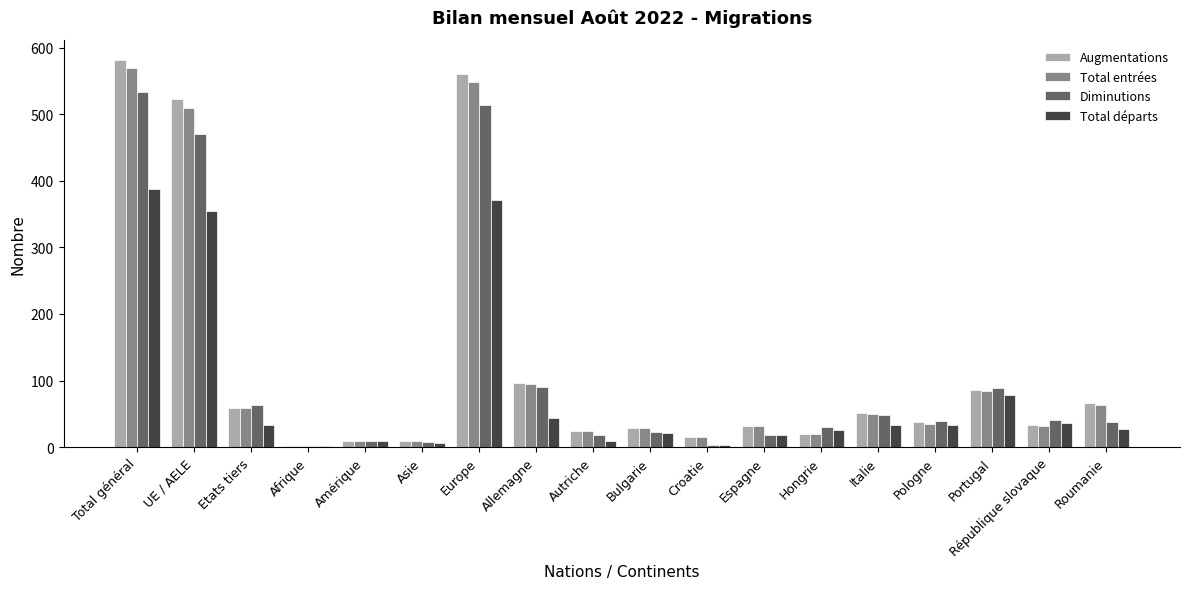

What is the difference between the Augmentations values at Bulgarie and Hongrie?

9